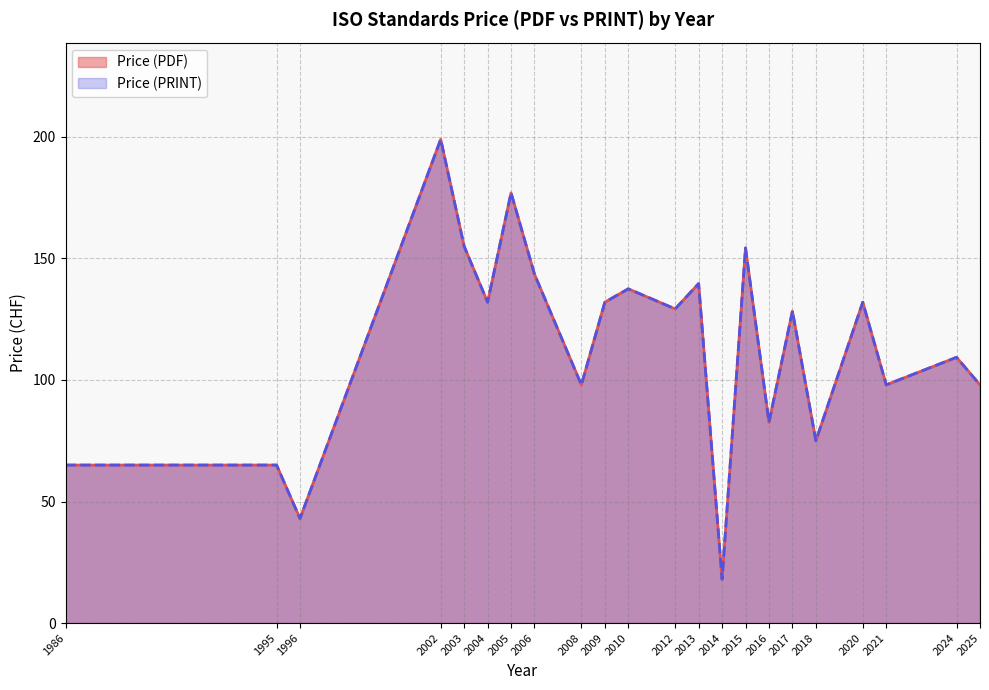

What is the lowest value of the Price (PDF) series?

18